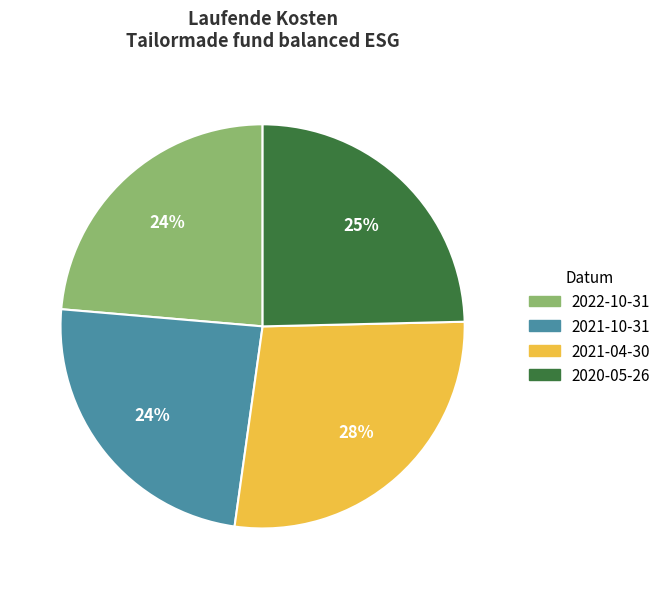

Count the number of slices in the pie.

4